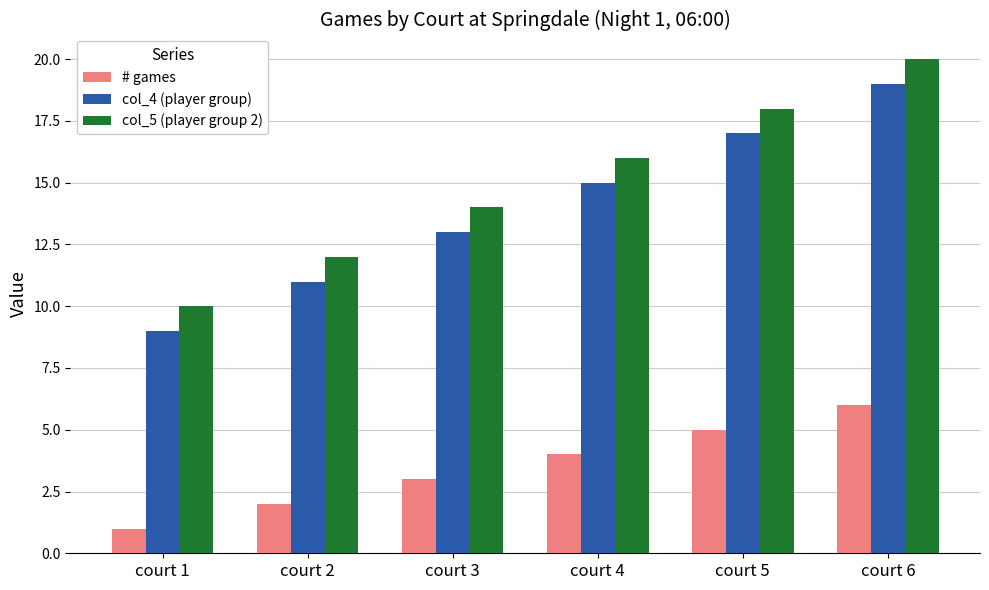

What is the difference between the col_4 (player group) values at court 2 and court 4?

4